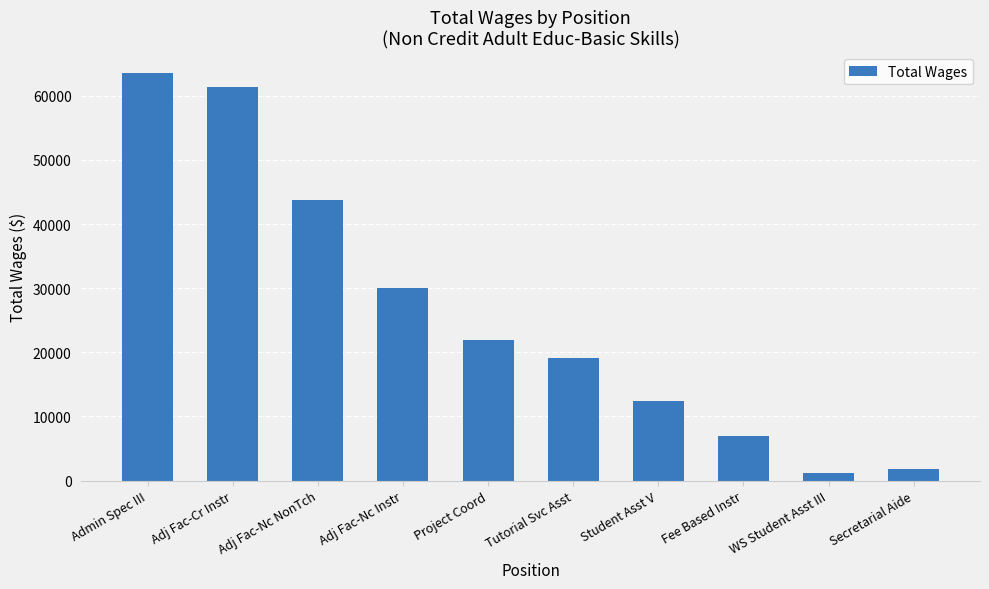

Reading left to right, extract all data points from this chart.

Admin Spec III=63608	Adj Fac-Cr Instr=61410	Adj Fac-Nc NonTch=43779	Adj Fac-Nc Instr=29998	Project Coord=21963	Tutorial Svc Asst=19074	Student Asst V=12330	Fee Based Instr=7000	WS Student Asst III=1110	Secretarial Aide=1728